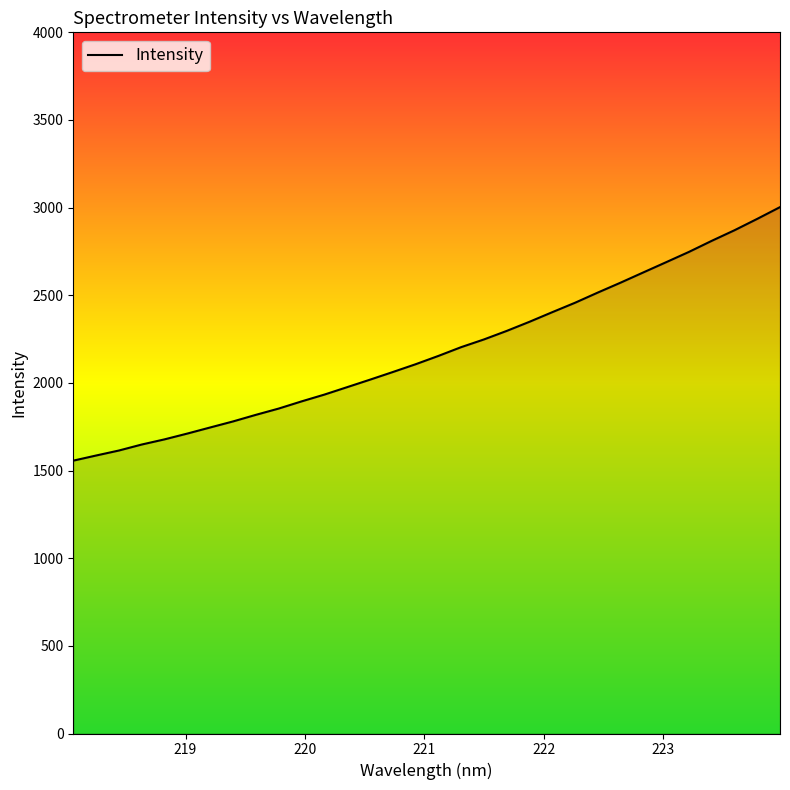

What is the difference between the maximum and minimum values?

1446.3